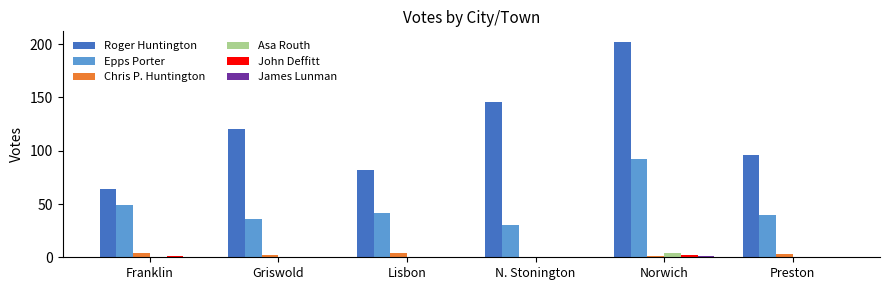

What is the total value across all series at Franklin?

118